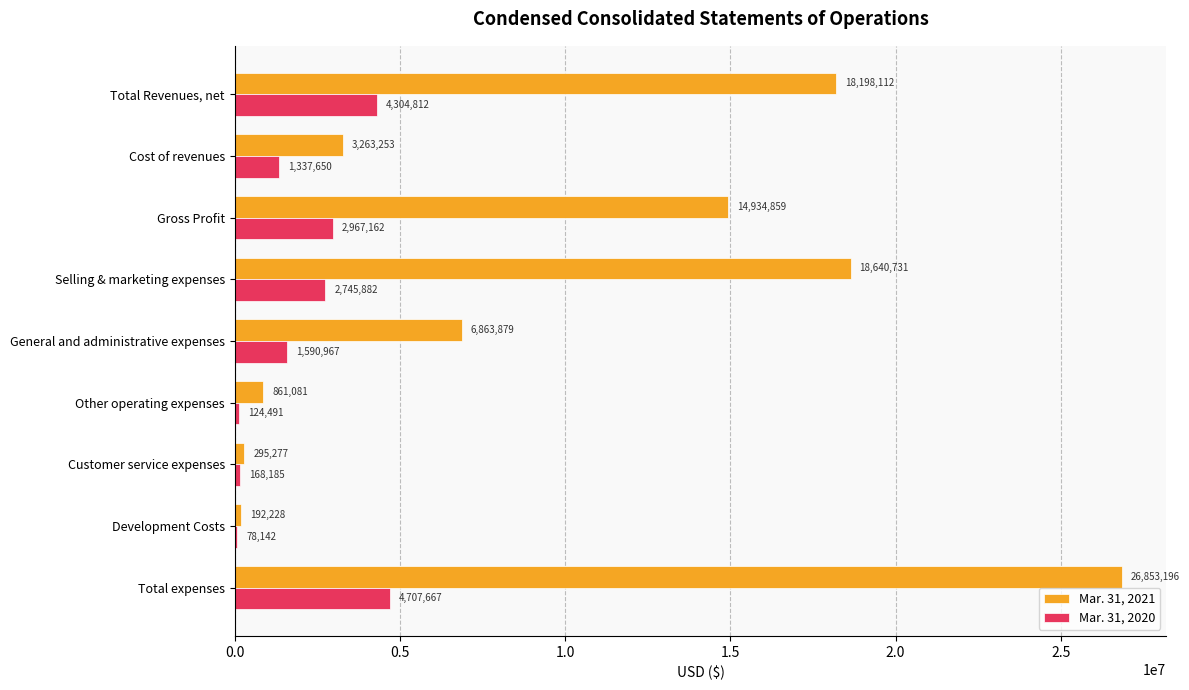

Is it true that Mar. 31, 2021 equals 24766107 at Gross Profit?

False